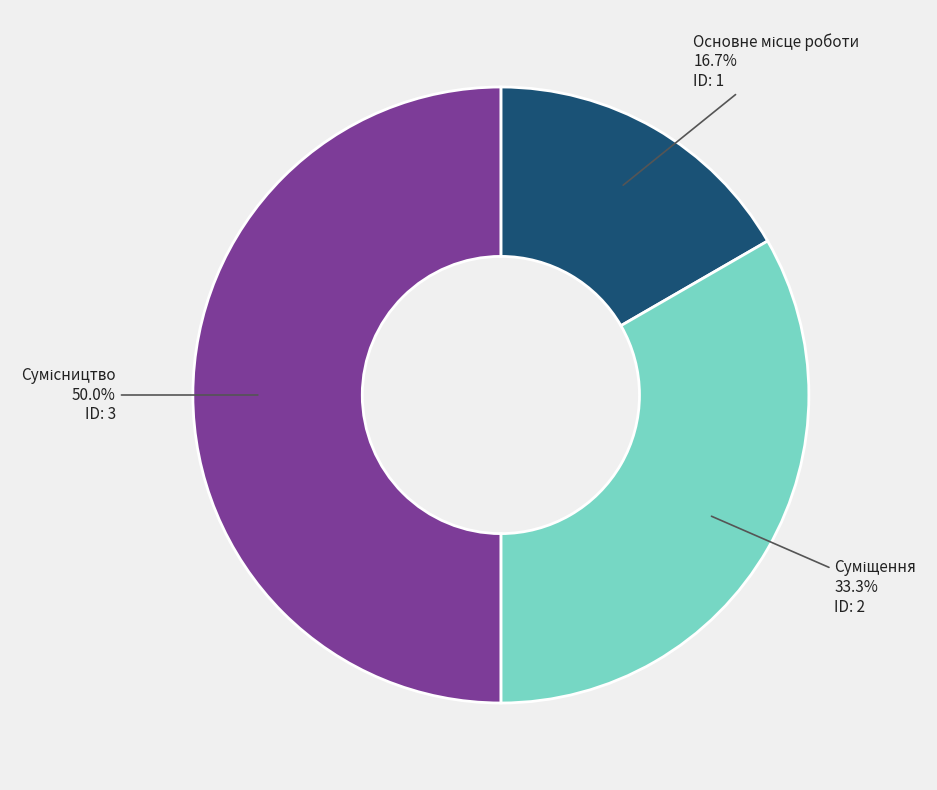

Count the number of slices in the pie.

3